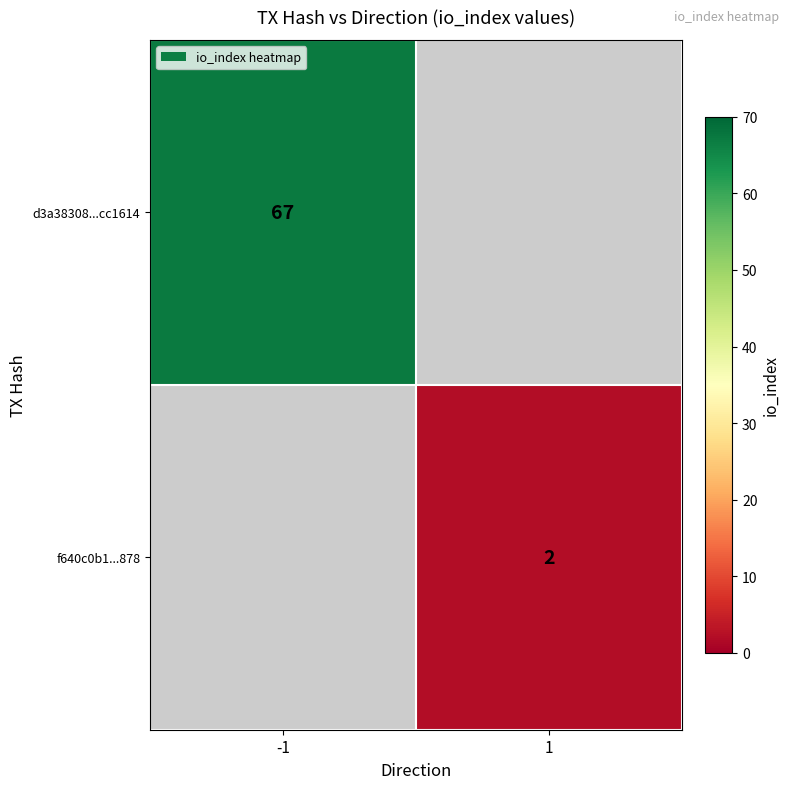

The value of d3a38308...cc1614 at -1 is 67. True or false?

True